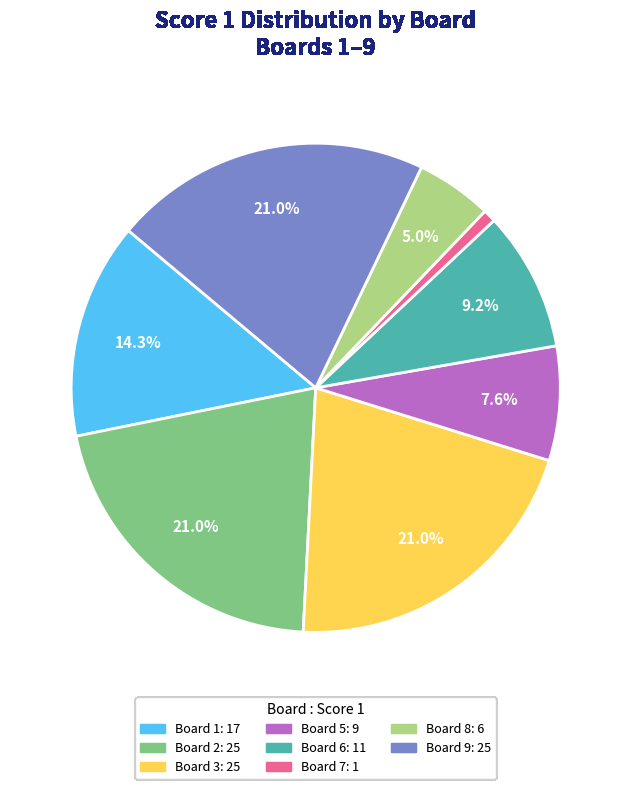

Does any single category account for the majority?

No